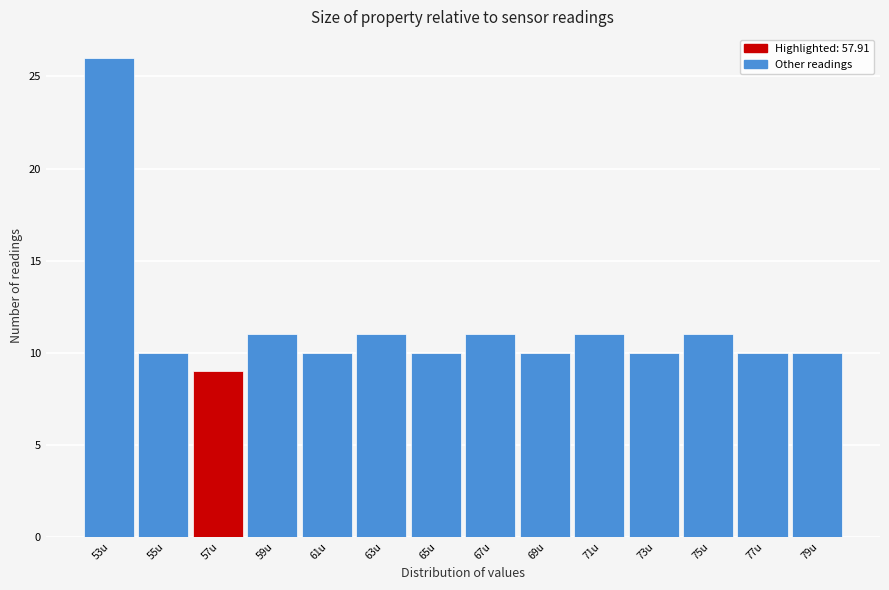

Reading right to left, list all the values displayed in this chart.

10	10	11	10	11	10	11	10	11	10	11	9	10	26